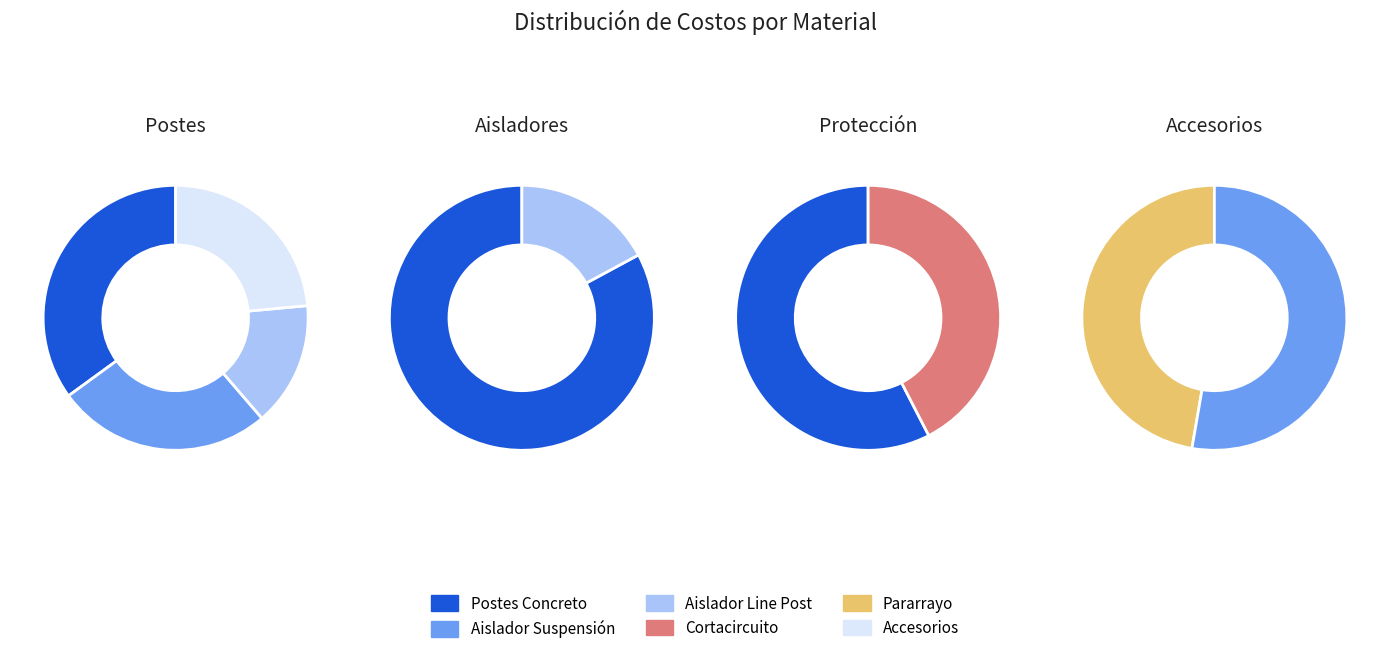

How many slices are in this pie chart?

10